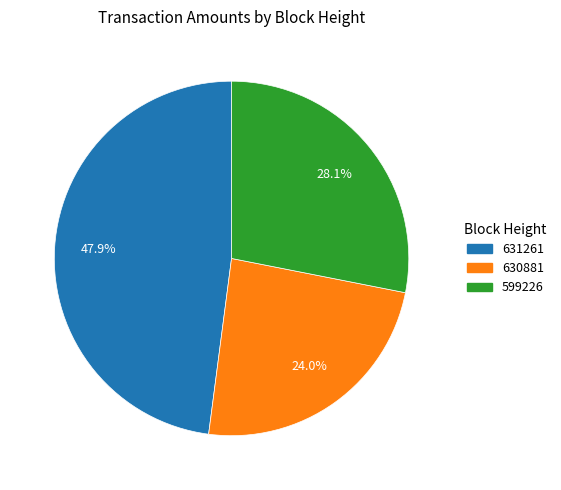

The 631261 slice represents 39% of the pie. True or false?

False